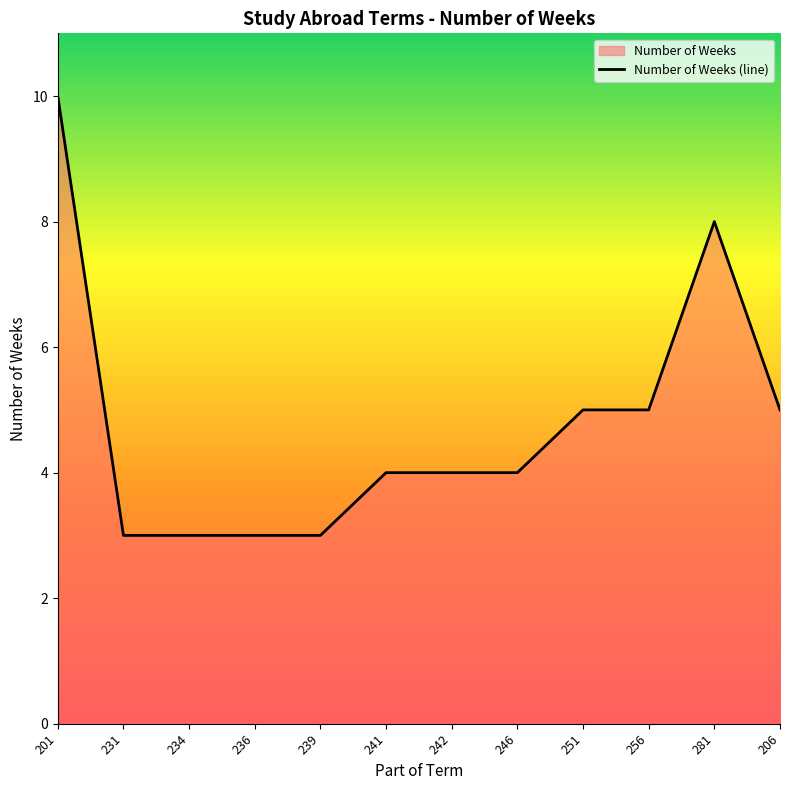

Where is the data nearest to the value 6?

251